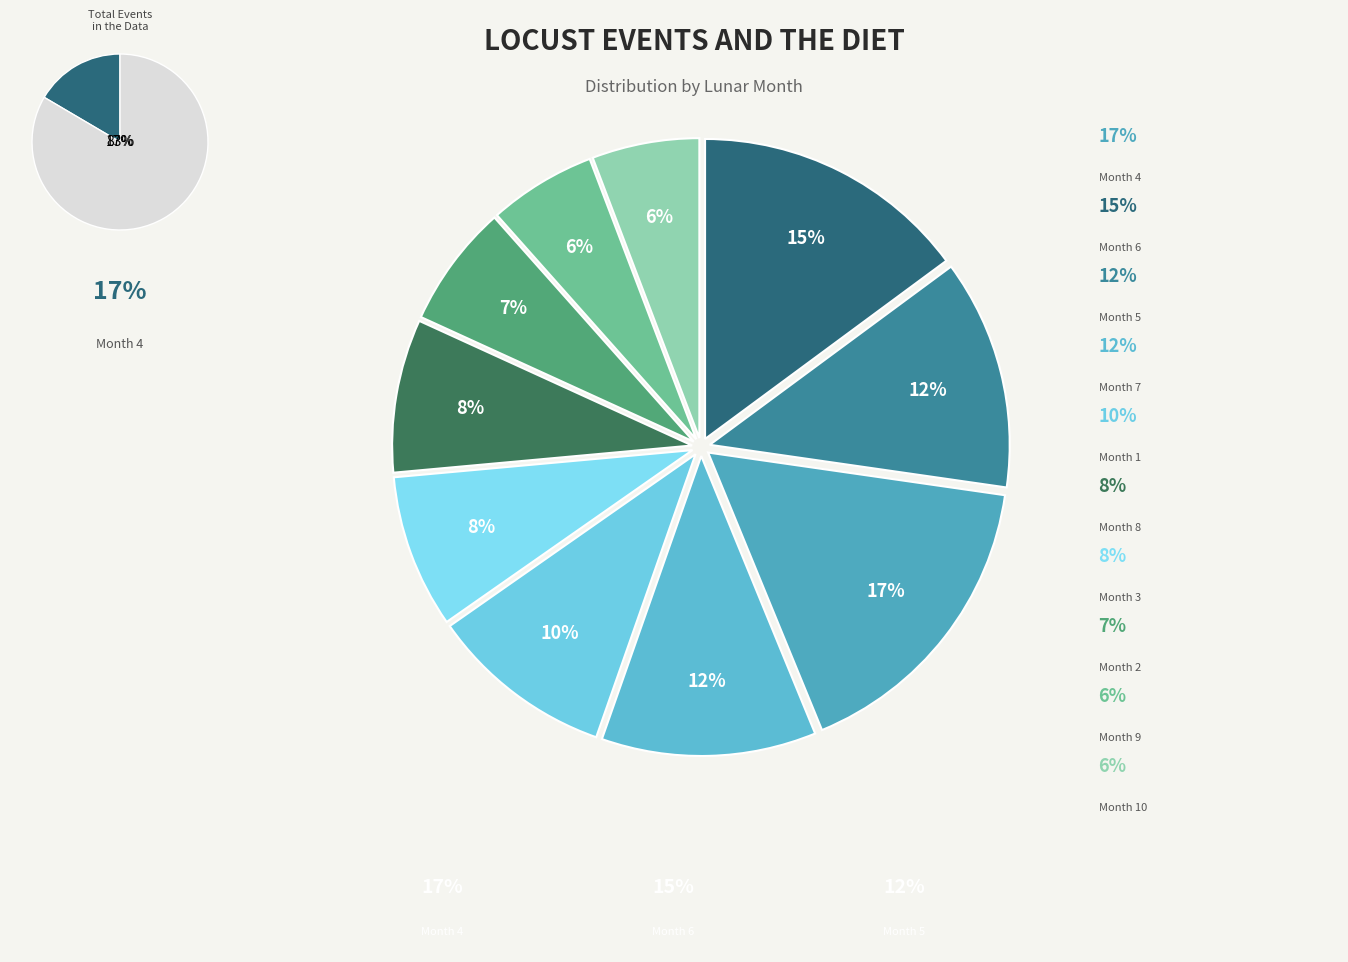

What percentage is the Month 2 slice, to the nearest percent?

7%